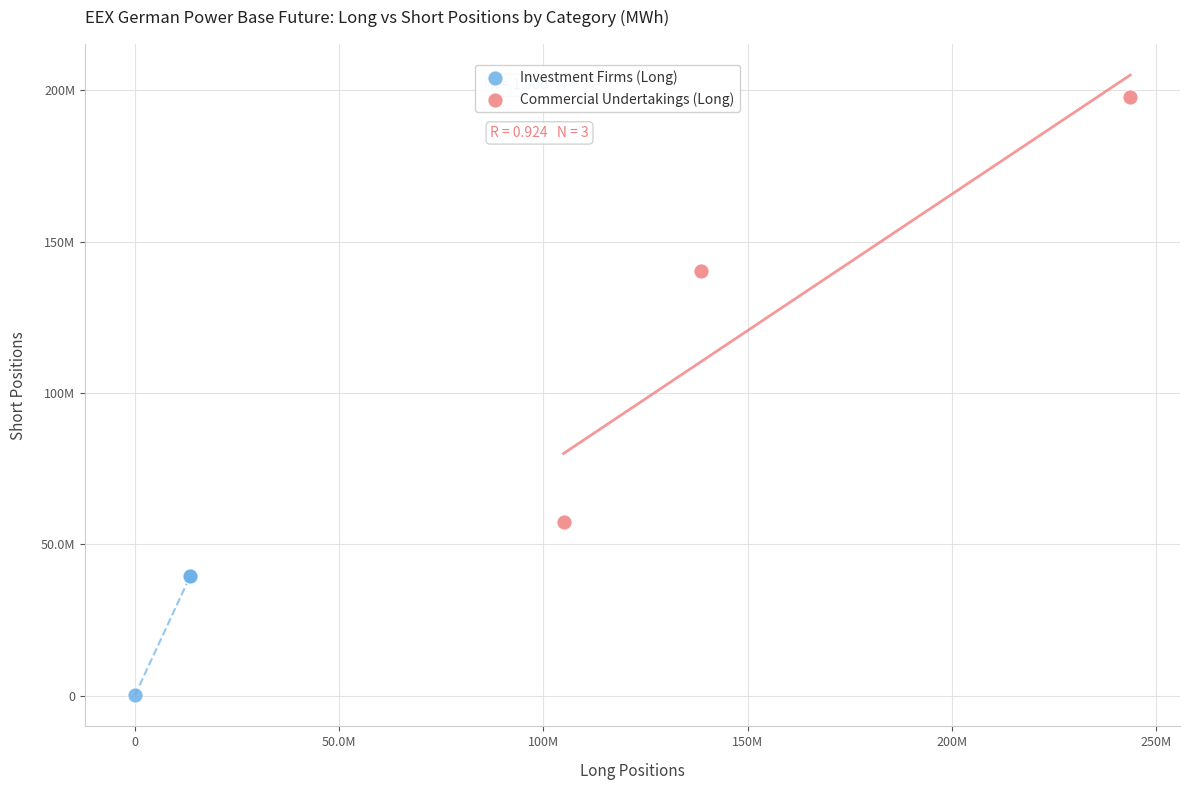

Which series reaches the minimum Y coordinate?

Investment Firms (Long)